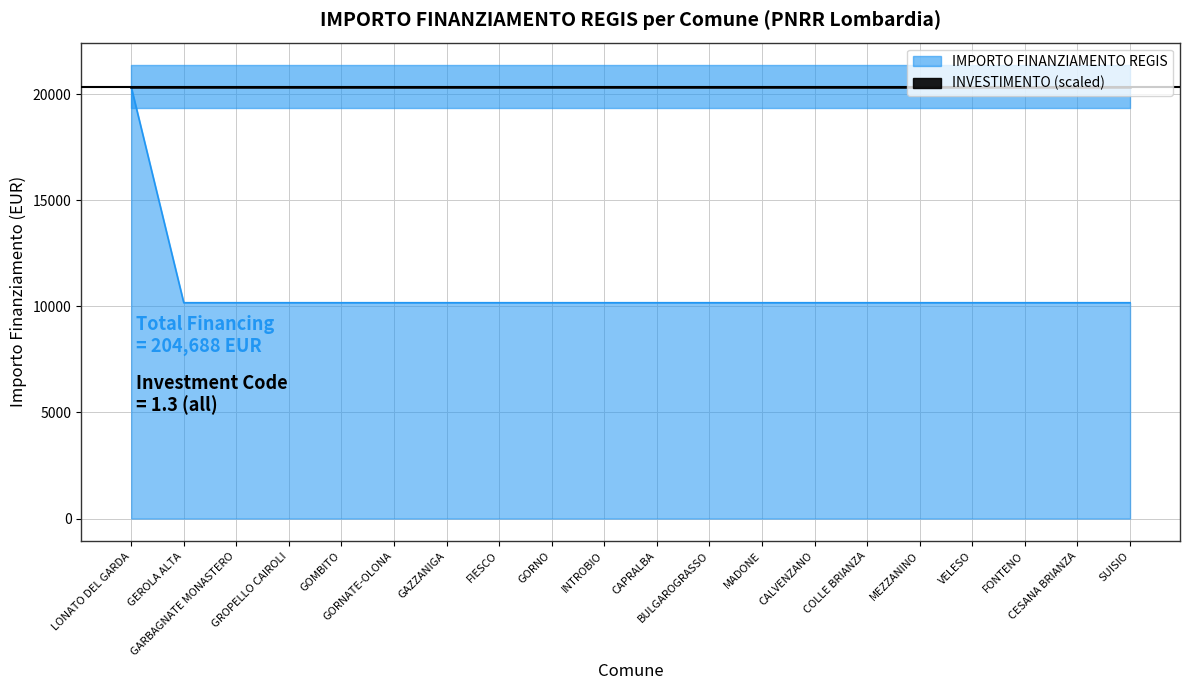

List the labels in order of value, smallest first.

GEROLA ALTA, GARBAGNATE MONASTERO, GROPELLO CAIROLI, GOMBITO, GORNATE-OLONA, GAZZANIGA, FIESCO, GORNO, INTROBIO, CAPRALBA, BULGAROGRASSO, MADONE, CALVENZANO, COLLE BRIANZA, MEZZANINO, VELESO, FONTENO, CESANA BRIANZA, SUISIO, LONATO DEL GARDA